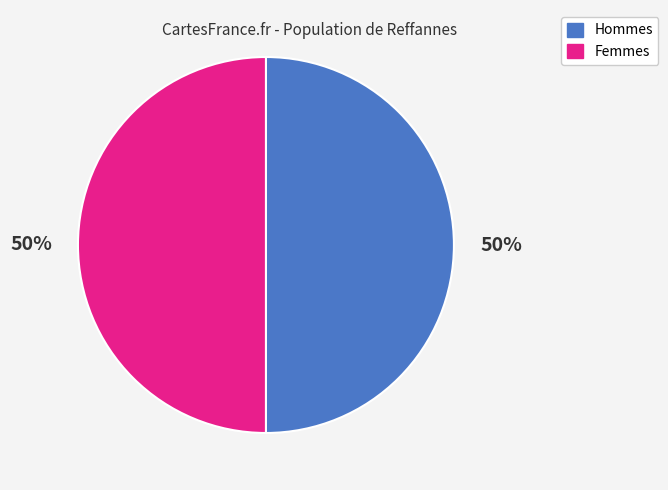

To the nearest percent, what is the average slice percentage?

50%